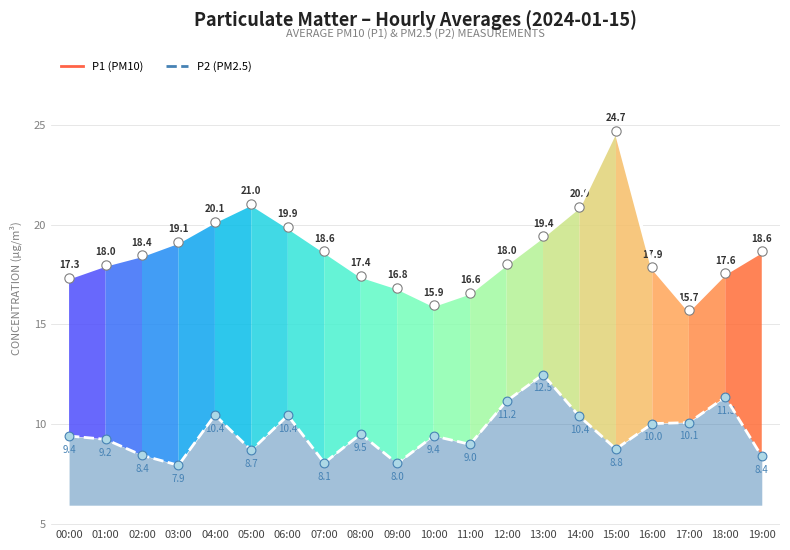

At which category is the sum across all series the highest?

15:00